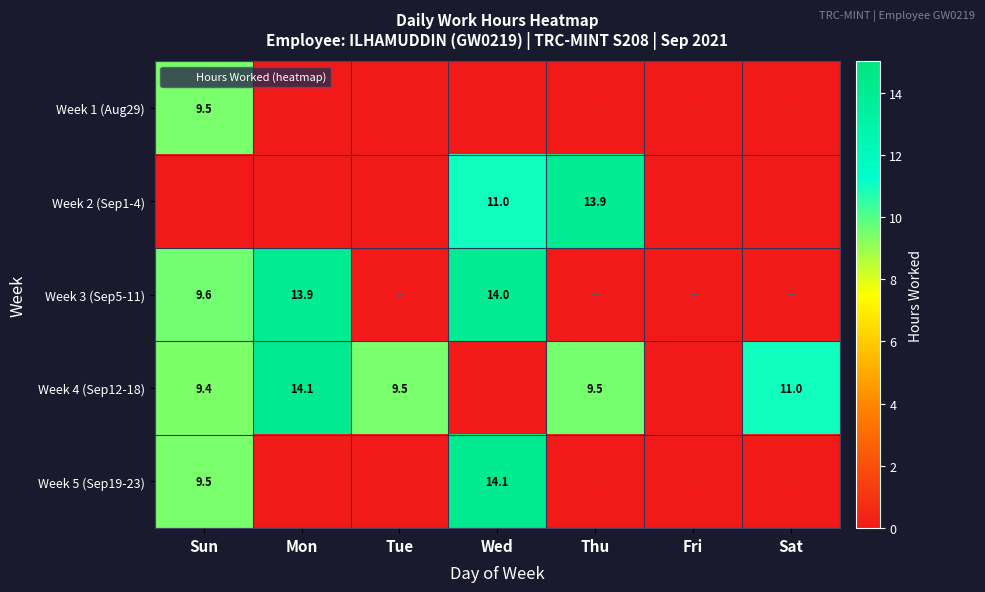

Is it true that Week 2 (Sep1-4) equals 0.0 at Mon?

True